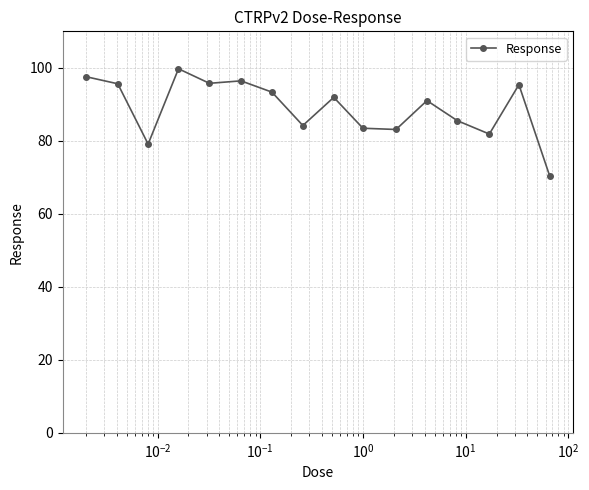

What is the maximum value shown in the chart?

99.7